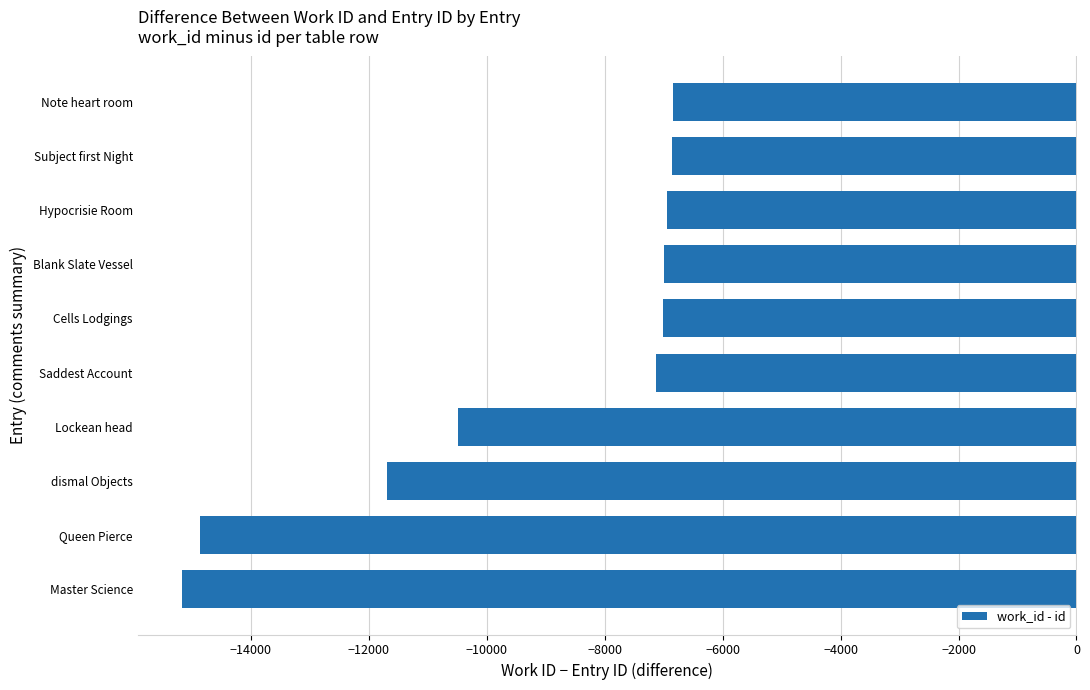

Count the number of categories in the chart.

10